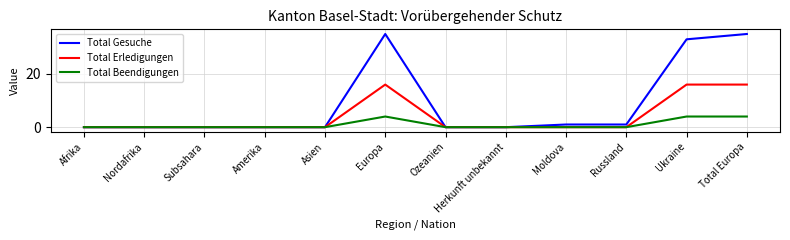

Reading left to right, what are all the values shown in this chart?

Total Gesuche: Afrika=0	Nordafrika=0	Subsahara=0	Amerika=0	Asien=0	Europa=35	Ozeanien=0	Herkunft unbekannt=0	Moldova=1	Russland=1	Ukraine=33	Total Europa=35
Total Erledigungen: Afrika=0	Nordafrika=0	Subsahara=0	Amerika=0	Asien=0	Europa=16	Ozeanien=0	Herkunft unbekannt=0	Moldova=0	Russland=0	Ukraine=16	Total Europa=16
Total Beendigungen: Afrika=0	Nordafrika=0	Subsahara=0	Amerika=0	Asien=0	Europa=4	Ozeanien=0	Herkunft unbekannt=0	Moldova=0	Russland=0	Ukraine=4	Total Europa=4